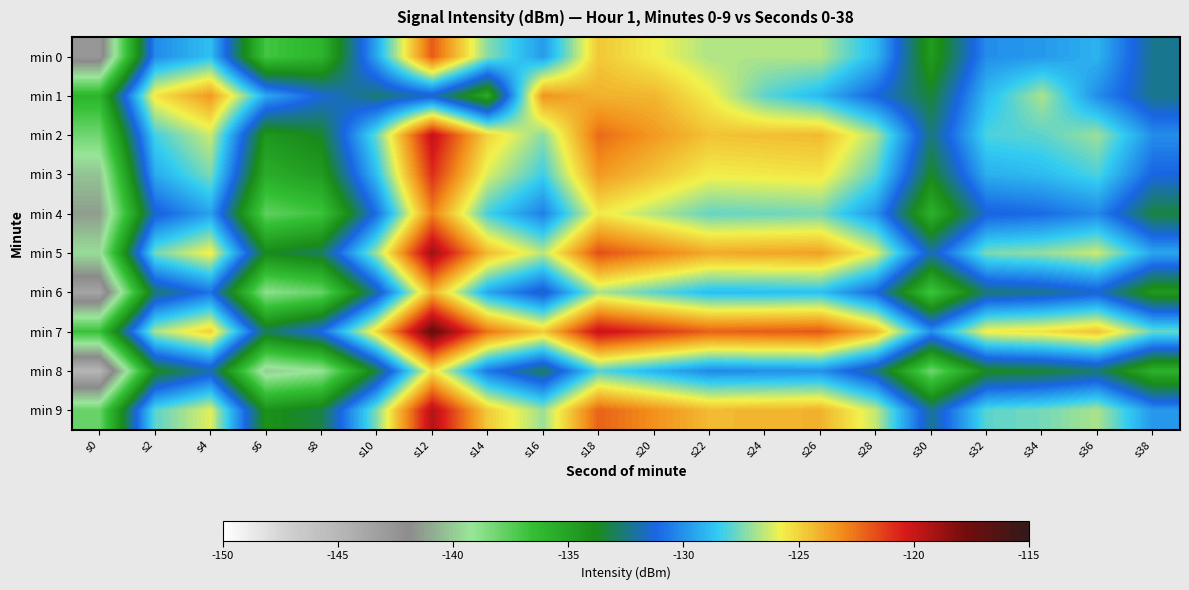

Reading left to right, transcribe all the data shown in this chart.

min 0: s0=-142.7	s2=-130.2	s4=-128.8	s6=-136.9	s8=-136.0	s10=-129.4	s12=-122.0	s14=-127.3	s16=-129.8	s18=-124.7	s20=-125.7	s22=-126.8	s24=-126.7	s26=-126.7	s28=-129.0	s30=-134.7	s32=-130.1	s34=-129.8	s36=-129.1	s38=-132.3
min 1: s0=-136.0	s2=-125.5	s4=-123.4	s6=-129.4	s8=-131.4	s10=-132.7	s12=-131.6	s14=-135.5	s16=-123.3	s18=-124.1	s20=-124.2	s22=-125.7	s24=-127.9	s26=-129.0	s28=-131.2	s30=-133.5	s32=-128.9	s34=-126.8	s36=-130.1	s38=-132.3
min 2: s0=-138.1	s2=-128.2	s4=-126.3	s6=-134.5	s8=-133.6	s10=-127.7	s12=-119.8	s14=-125.0	s16=-127.2	s18=-122.3	s20=-123.5	s22=-124.6	s24=-124.5	s26=-124.3	s28=-126.8	s30=-132.6	s32=-128.1	s34=-127.9	s36=-127.0	s38=-130.1
min 3: s0=-140.2	s2=-129.3	s4=-127.5	s6=-135.6	s8=-134.7	s10=-128.8	s12=-120.9	s14=-126.1	s16=-128.3	s18=-123.5	s20=-124.6	s22=-125.7	s24=-125.6	s26=-125.5	s28=-127.9	s30=-133.7	s32=-129.2	s34=-128.9	s36=-128.1	s38=-131.2
min 4: s0=-141.3	s2=-131.5	s4=-129.6	s6=-137.7	s8=-136.8	s10=-130.9	s12=-122.9	s14=-128.2	s16=-130.5	s18=-125.6	s20=-126.7	s22=-127.8	s24=-127.7	s26=-127.6	s28=-129.9	s30=-135.8	s32=-131.3	s34=-131.0	s36=-130.2	s38=-133.3
min 5: s0=-139.5	s2=-127.6	s4=-125.7	s6=-133.8	s8=-132.9	s10=-126.9	s12=-118.9	s14=-124.3	s16=-126.6	s18=-121.7	s20=-122.8	s22=-123.9	s24=-123.8	s26=-123.7	s28=-126.0	s30=-131.9	s32=-127.5	s34=-127.1	s36=-126.3	s38=-129.5
min 6: s0=-143.6	s2=-132.7	s4=-130.8	s6=-138.9	s8=-137.9	s10=-132.0	s12=-124.1	s14=-129.5	s16=-131.7	s18=-126.8	s20=-127.9	s22=-128.9	s24=-128.9	s26=-128.8	s28=-131.1	s30=-136.9	s32=-132.6	s34=-132.2	s36=-131.5	s38=-134.6
min 7: s0=-136.7	s2=-126.8	s4=-124.9	s6=-132.9	s8=-131.0	s10=-125.1	s12=-117.2	s14=-122.6	s16=-124.8	s18=-119.9	s20=-121.0	s22=-122.1	s24=-122.0	s26=-121.9	s28=-124.2	s30=-130.0	s32=-125.7	s34=-125.3	s36=-124.6	s38=-127.7
min 8: s0=-144.8	s2=-133.9	s4=-131.9	s6=-140.0	s8=-139.1	s10=-133.2	s12=-125.3	s14=-130.7	s16=-132.9	s18=-128.0	s20=-129.1	s22=-130.2	s24=-130.1	s26=-130.0	s28=-132.3	s30=-138.1	s32=-133.8	s34=-133.5	s36=-132.7	s38=-135.8
min 9: s0=-137.9	s2=-127.9	s4=-126.0	s6=-134.1	s8=-133.2	s10=-127.3	s12=-119.5	s14=-124.8	s16=-127.0	s18=-122.1	s20=-123.2	s22=-124.3	s24=-124.2	s26=-124.1	s28=-126.5	s30=-132.2	s32=-127.9	s34=-127.6	s36=-126.8	s38=-129.9